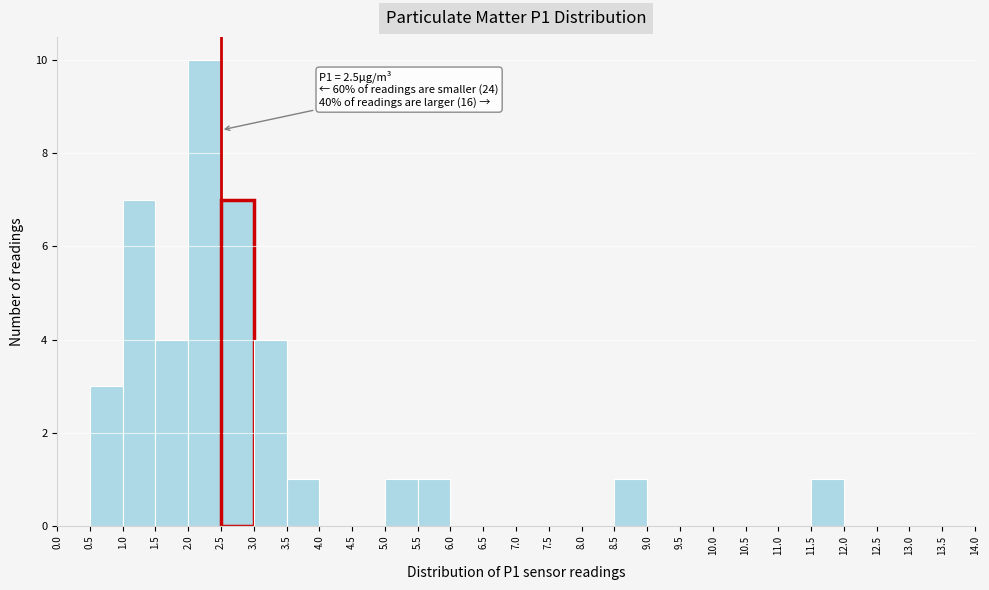

Over which range of the x-axis is the bar tallest?

2.0 to 2.5